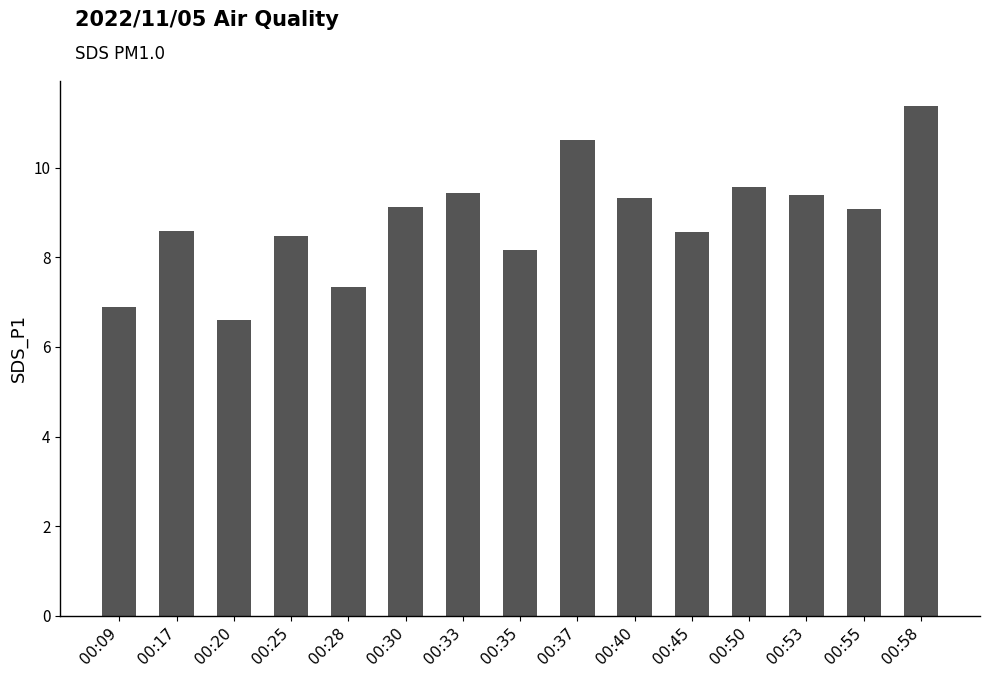

What is the ratio of the value at 00:58 to the value at 00:37?

1.1